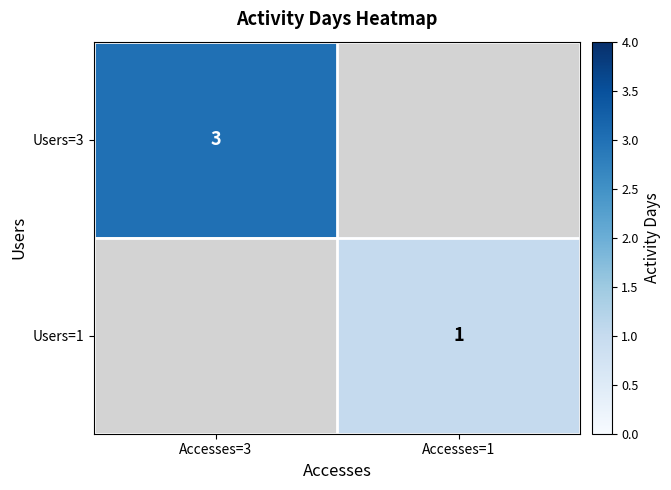

Which has a higher value, Accesses=1 or Accesses=3?

Accesses=3